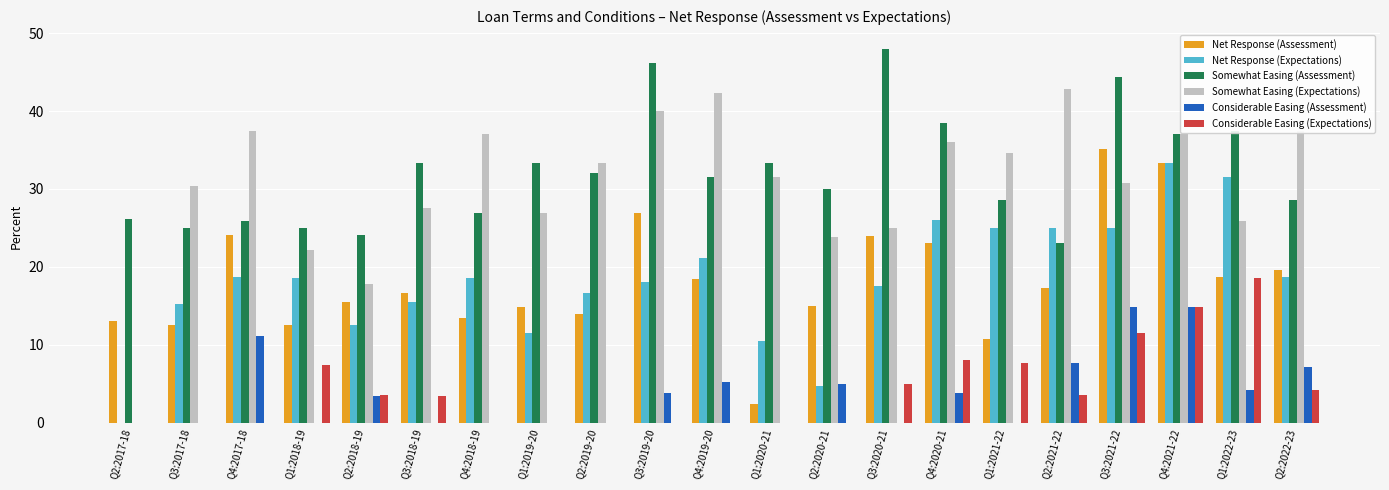

Count the number of data series in this chart.

6